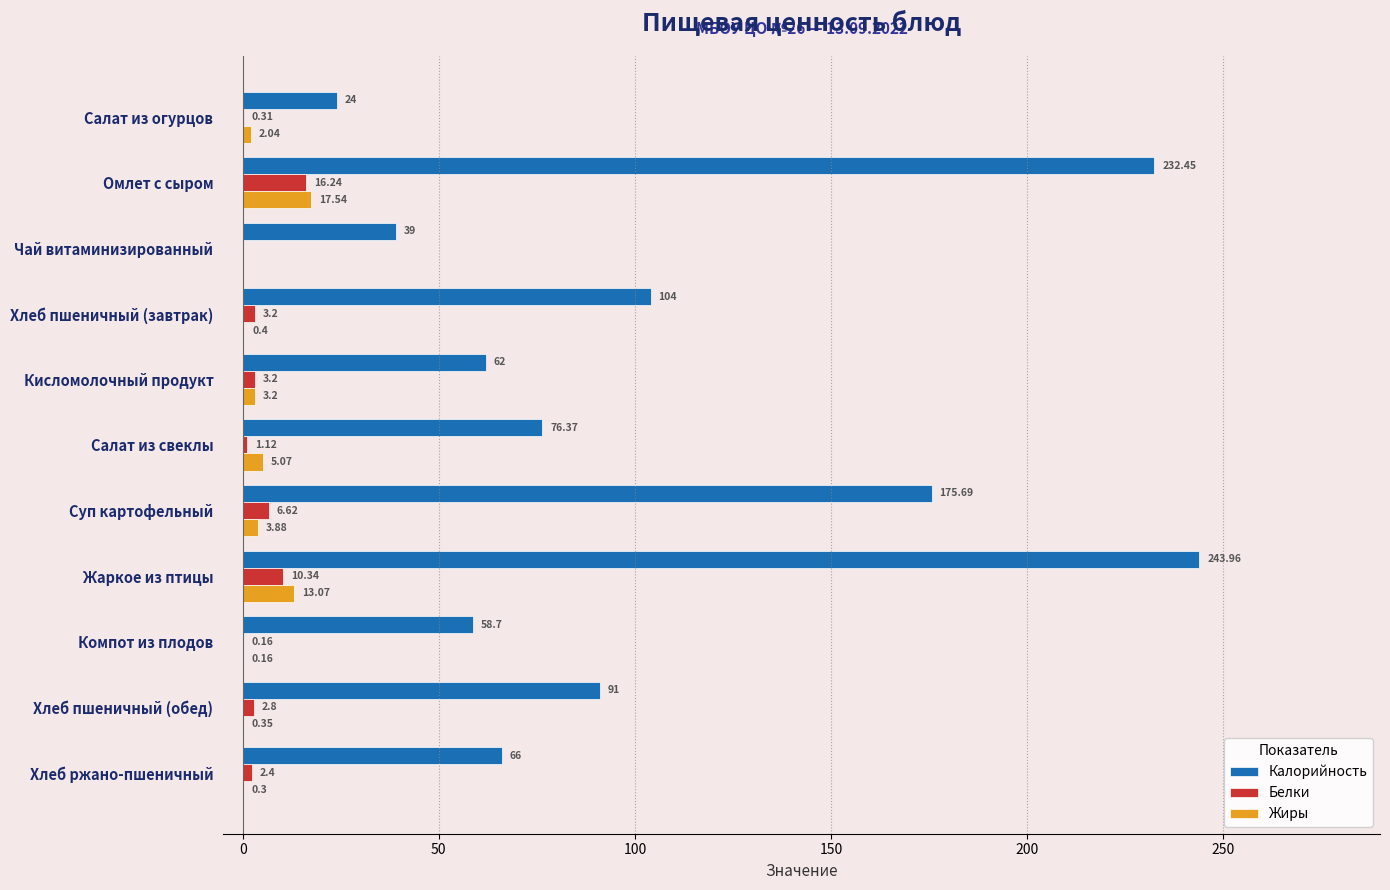

At which label is Калорийность closest to 133?

Хлеб пшеничный (завтрак)